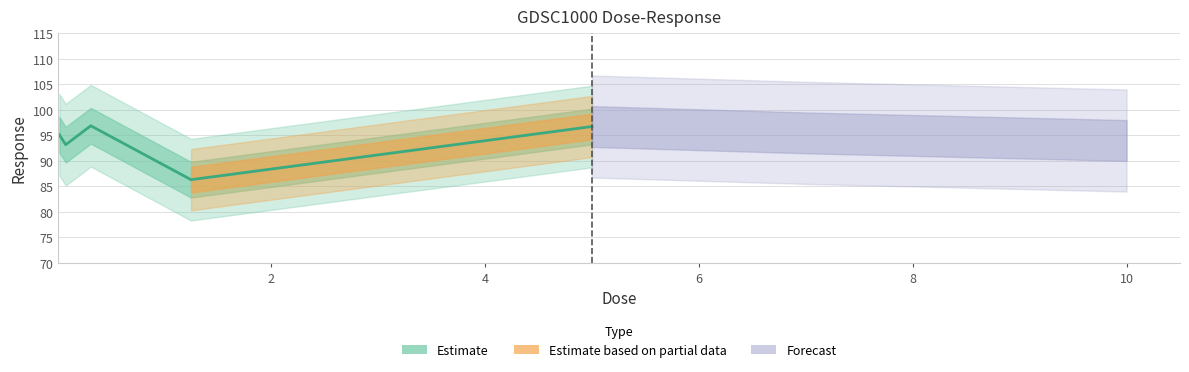

Where is the data nearest to the value 91?

0.078125